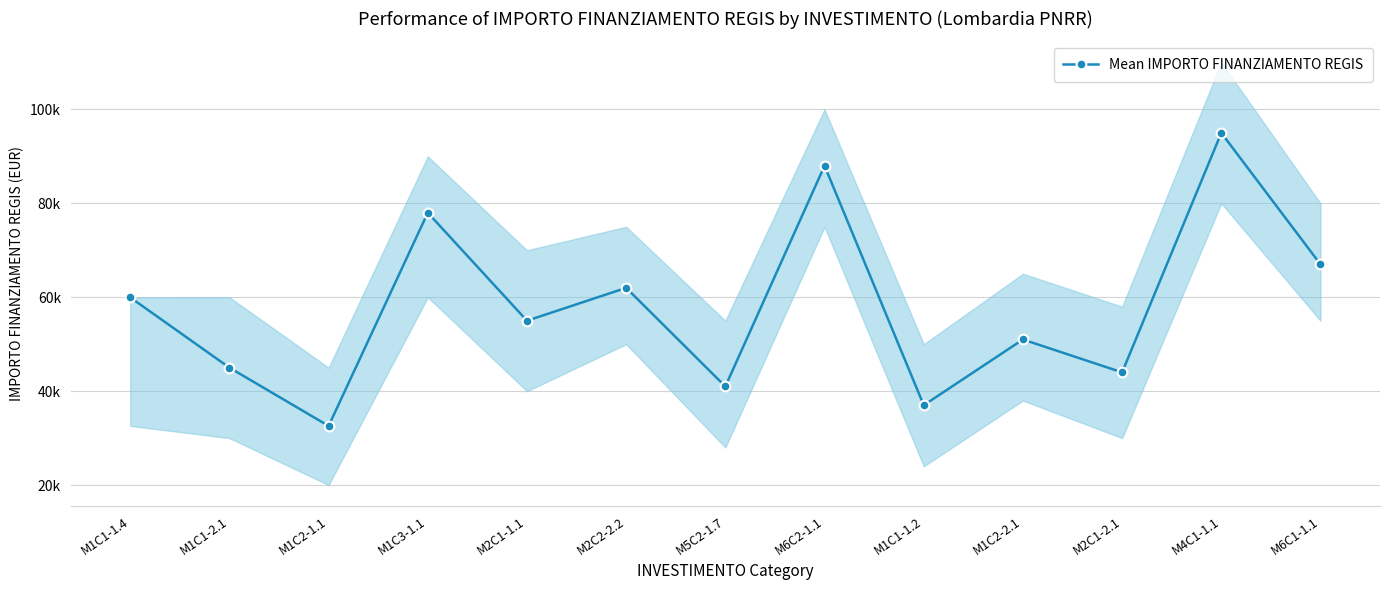

How many interior local valleys (lower than both neighbors) does the data have?

5